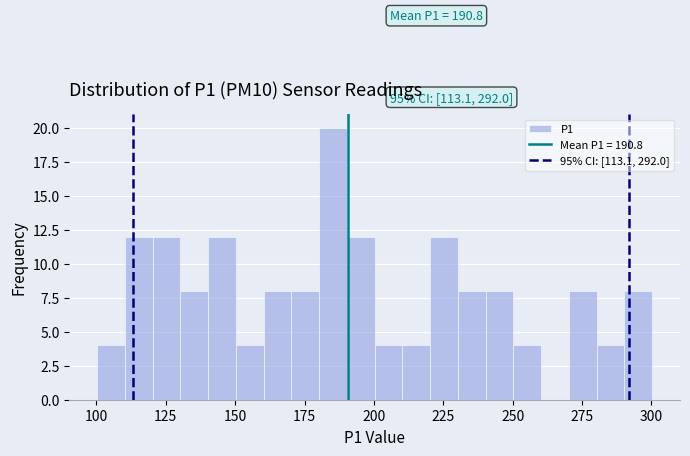

Read against the x-axis, roughly where is the centre of the tallest bar?

185